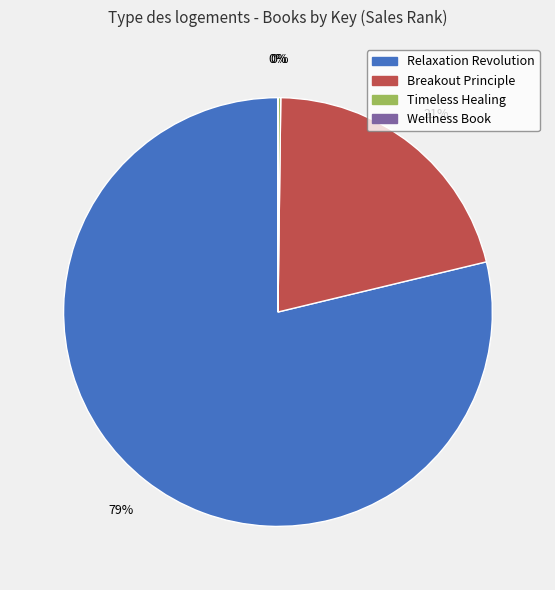

To the nearest percent, what is the average slice percentage?

25%